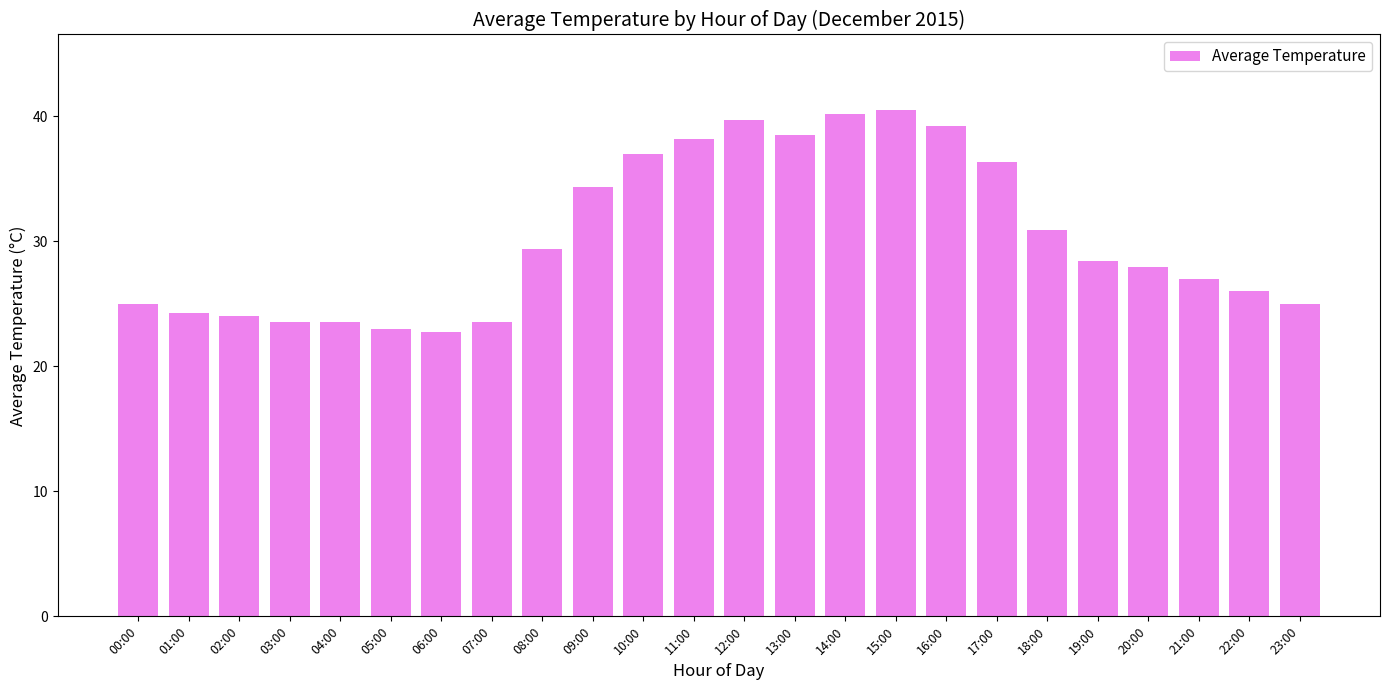

What is the label of the 18th bar from the left?

17:00